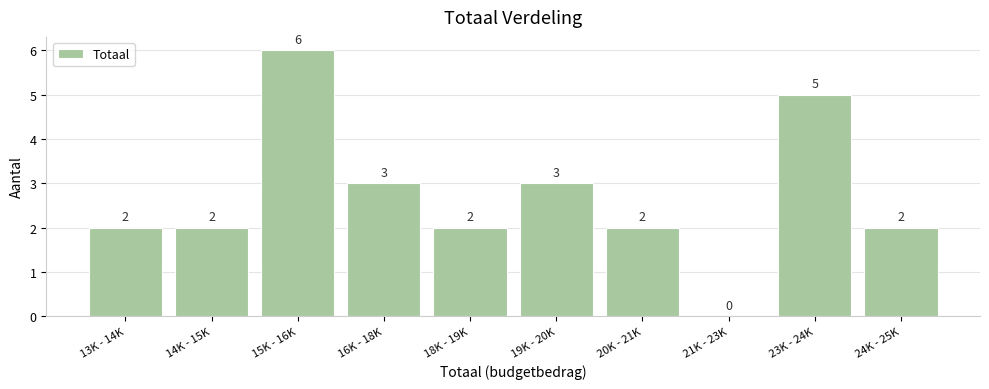

Reading right to left, transcribe all the data shown in this chart.

24K - 25K=2	23K - 24K=5	21K - 23K=0	20K - 21K=2	19K - 20K=3	18K - 19K=2	16K - 18K=3	15K - 16K=6	14K - 15K=2	13K - 14K=2